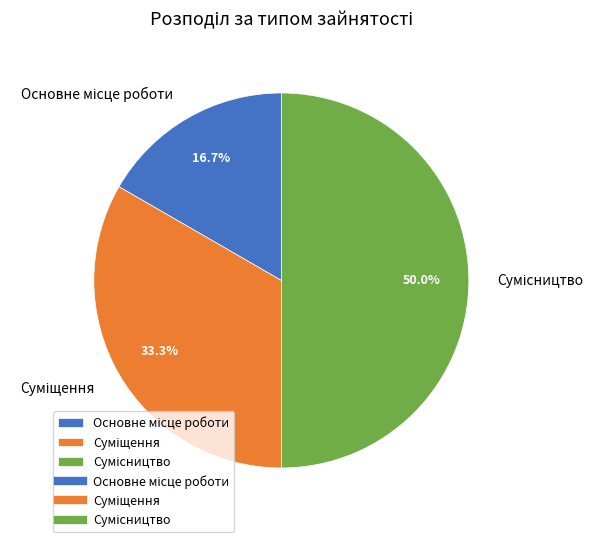

How many segments does this pie chart have?

3